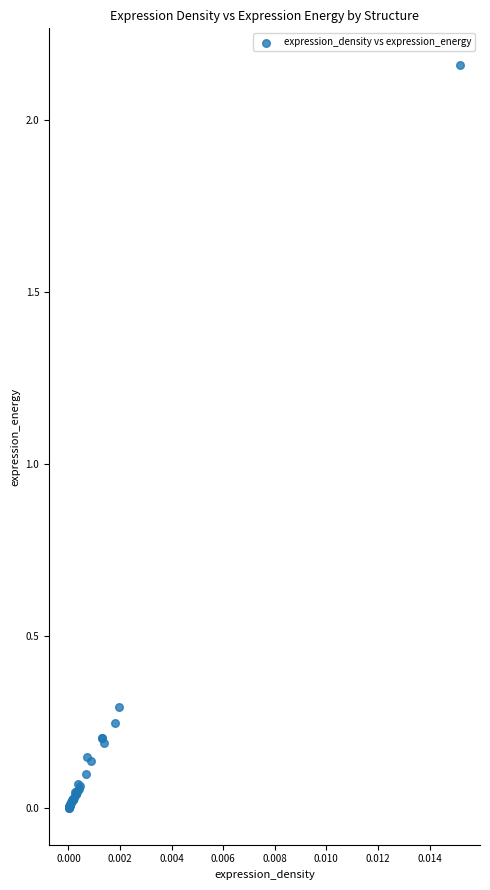

What Y value in the scatter plot is closest to 1?

0.3